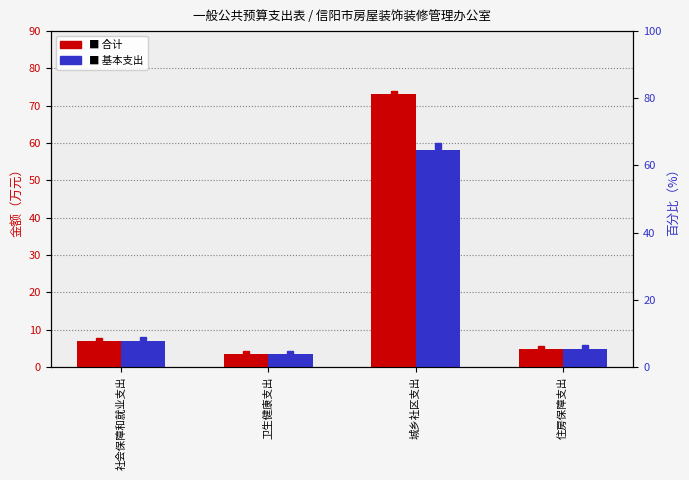

How many bars are there in each group?

2